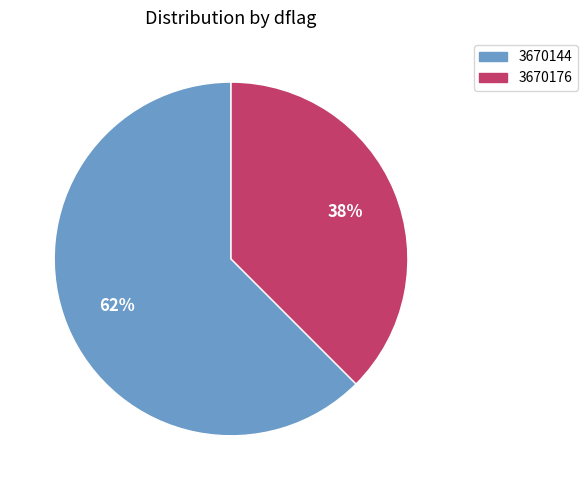

To the nearest percent, what is the average slice percentage?

50%